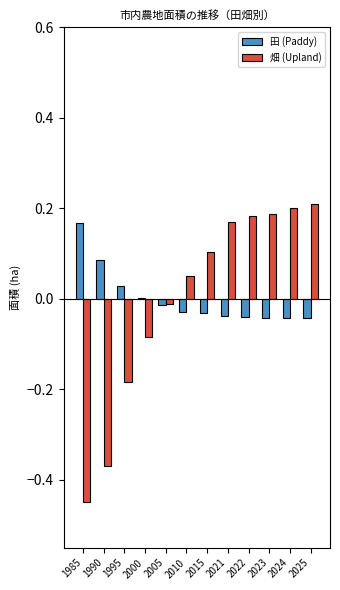

Which series changed the most between 1985 and 2022?

畑 (Upland)